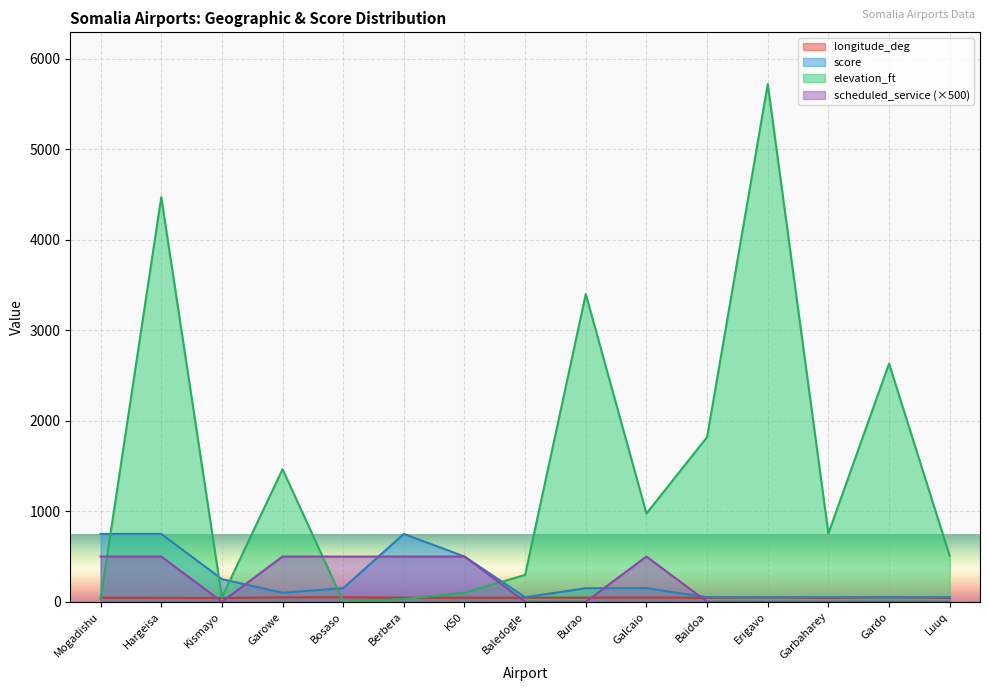

Reading left to right, list all the values displayed in this chart.

longitude_deg: 45.3	44.1	42.5	48.6	49.1	44.9	45.0	44.8	45.6	47.5	43.6	47.4	42.2	49.1	42.5
score: 750.0	750.0	250.0	100.0	150.0	750.0	500.0	50.0	150.0	150.0	50.0	50.0	50.0	50.0	50.0
scheduled_service: 500.0	500.0	0.0	500.0	500.0	500.0	500.0	0.0	0.0	500.0	0.0	0.0	0.0	0.0	0.0
elevation_ft: 29.0	4471.0	49.0	1465.0	3.0	30.0	100.0	297.0	3400.0	975.0	1820.0	5720.0	755.0	2632.0	507.0